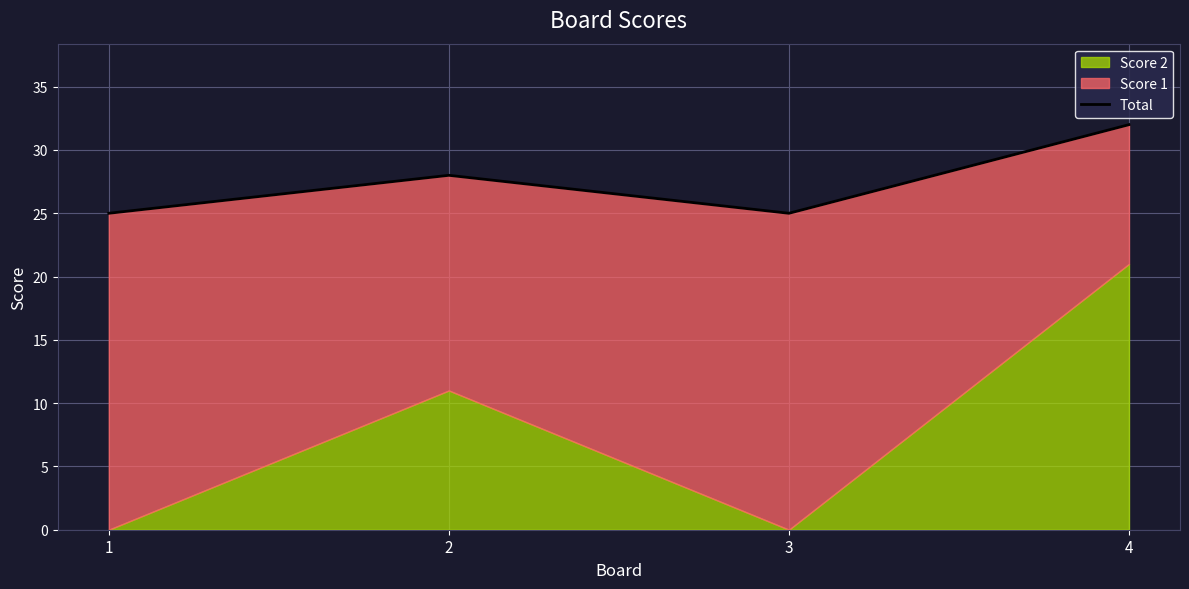

List the labels in order of value, smallest first.

1, 3, 2, 4